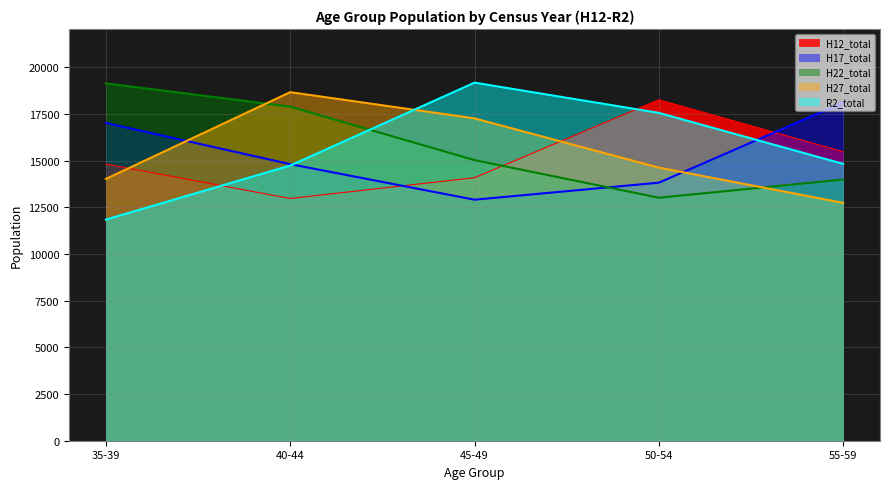

Does the chart display data point markers on the line(s)?

No